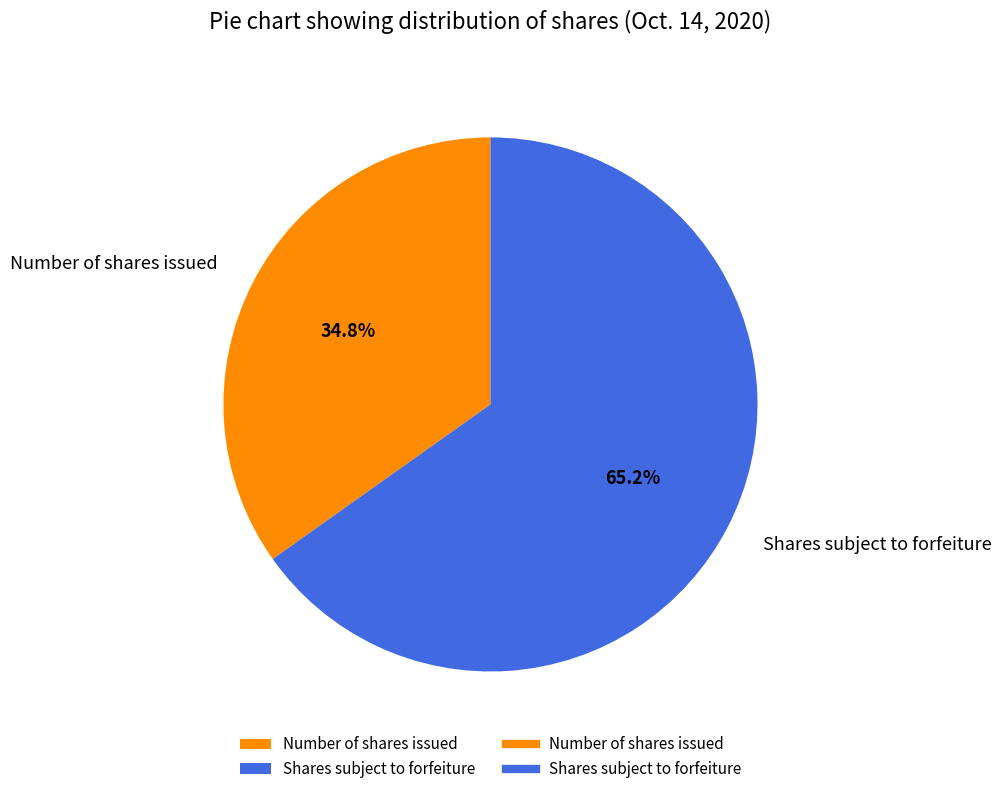

How much of the chart is everything except Number of shares issued?

65.2%